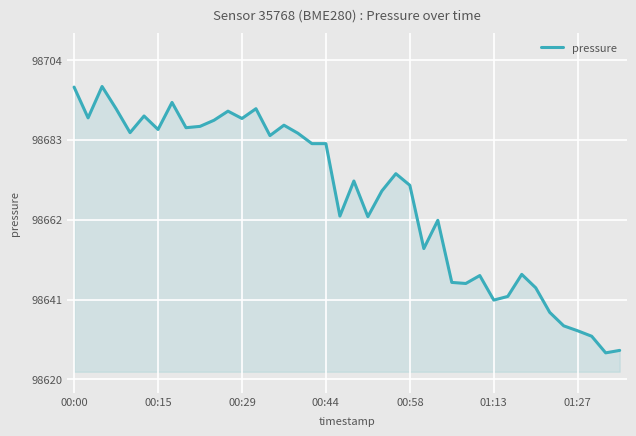

What is the greatest value displayed?

98697.2